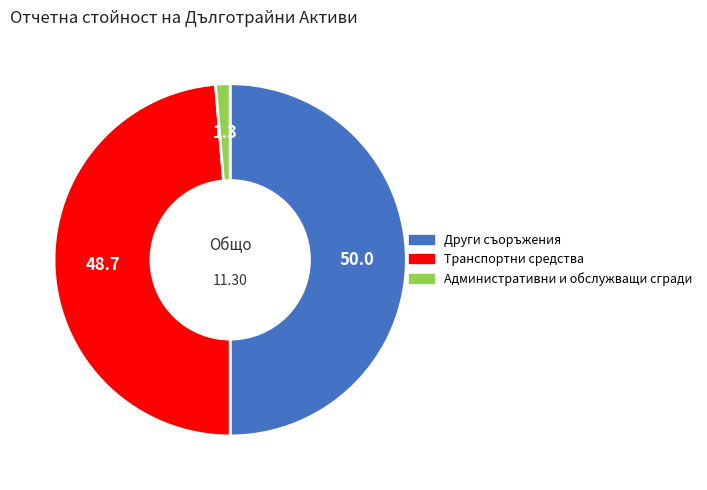

Is Административни и обслужващи сгради the majority of the pie?

No